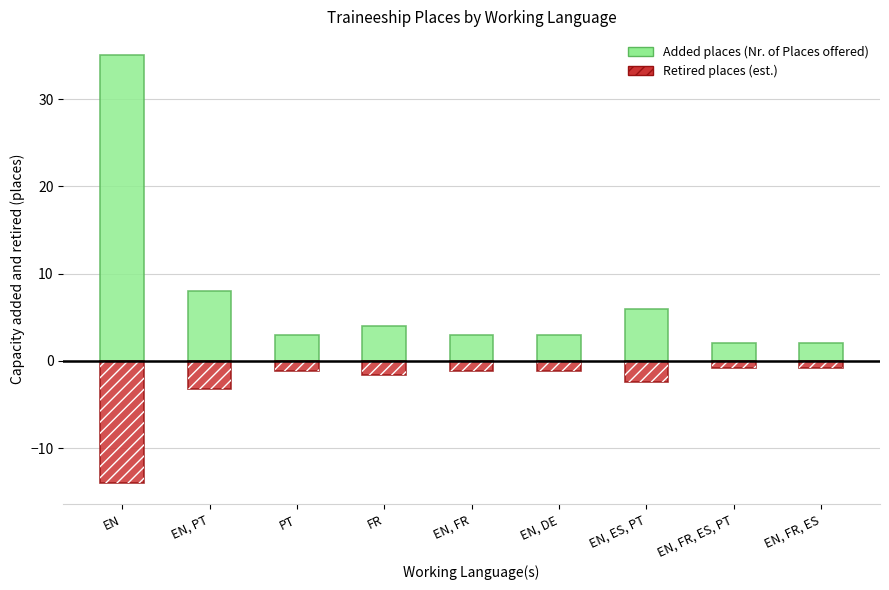

At how many categories does at least one series exceed 18?

1